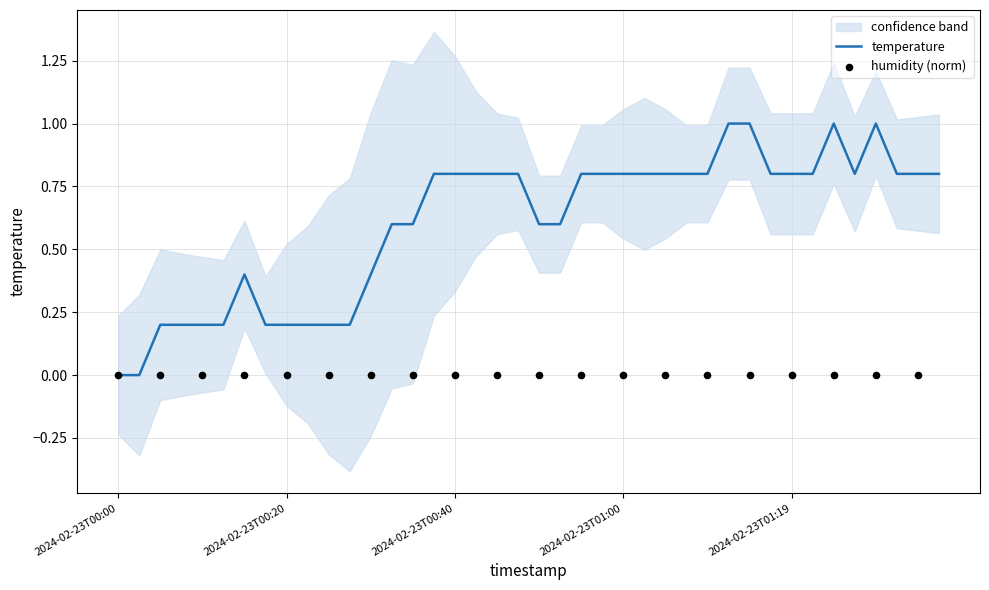

Between 2024-02-23T00:00:31 and 2024-02-23T00:45:07, which is larger?

2024-02-23T00:45:07